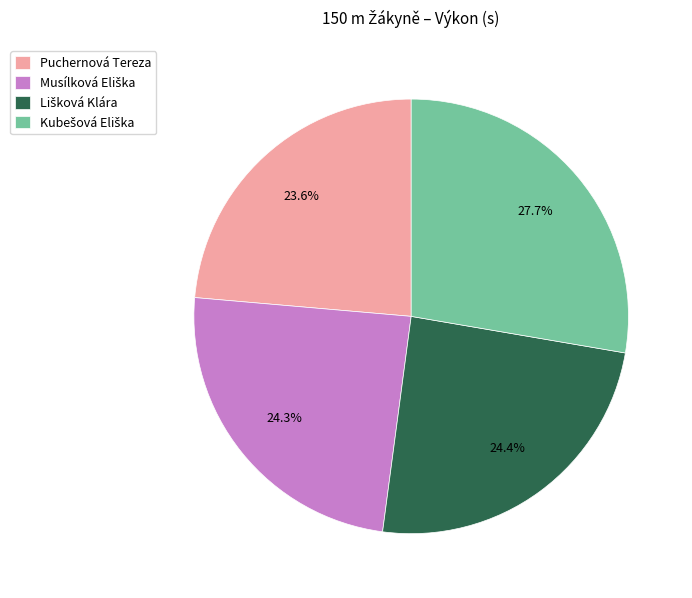

Which category has the smallest portion of the pie?

Puchernová Tereza